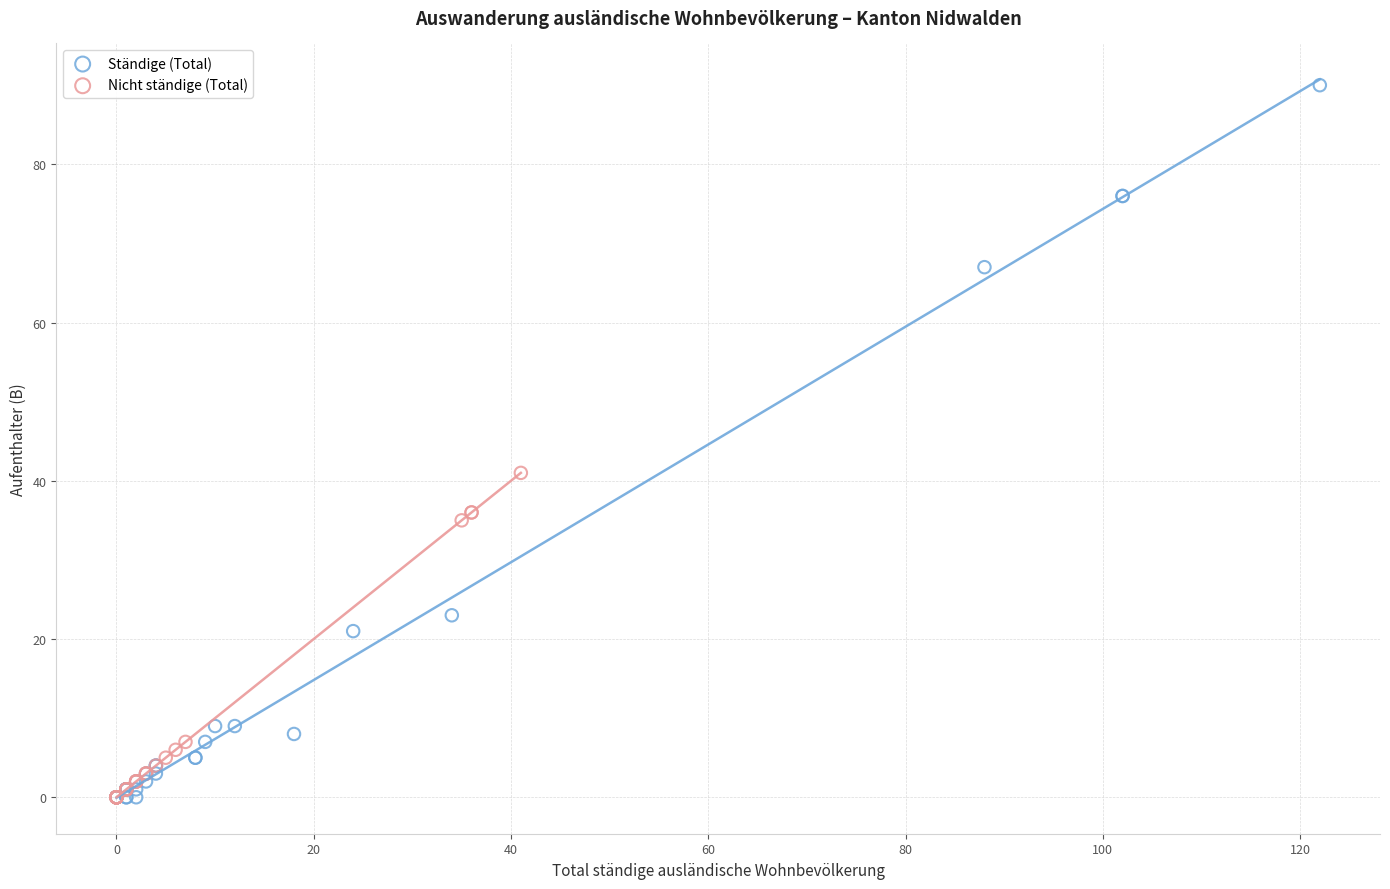

Which series contains the highest Y value?

Ständige (Total)